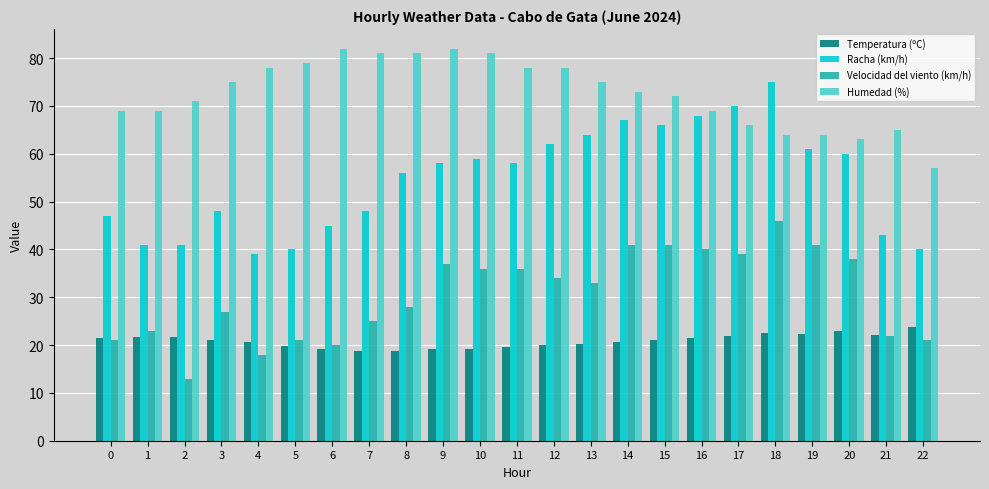

What is the lowest value of the Humedad (%) series?

57.0